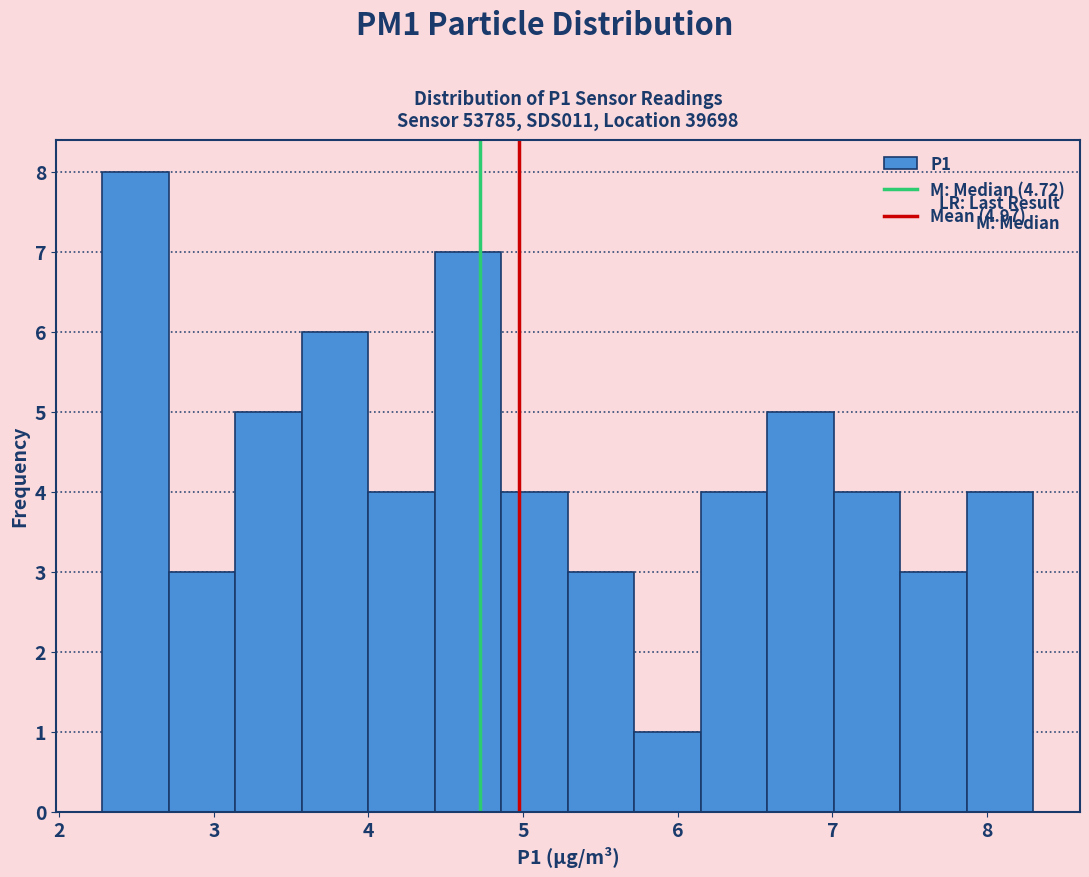

Over which range of the x-axis is the bar tallest?

2.28 to 2.71